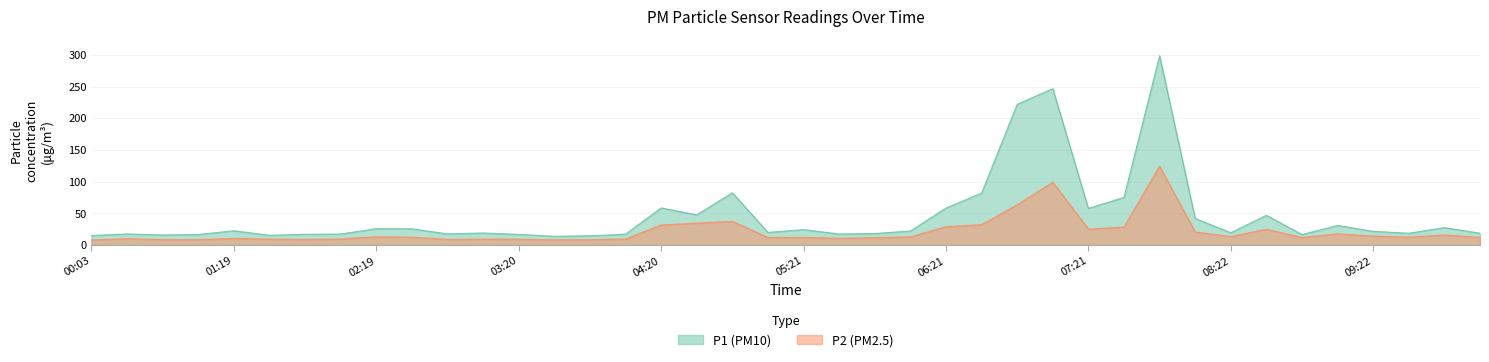

At which label does P2 reach its minimum?

00:03